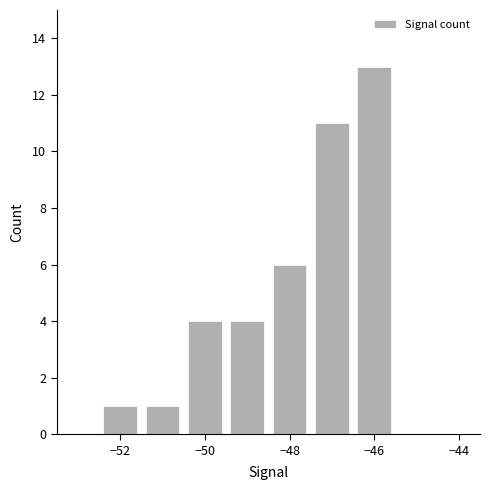

What is the maximum value shown in the chart?

13